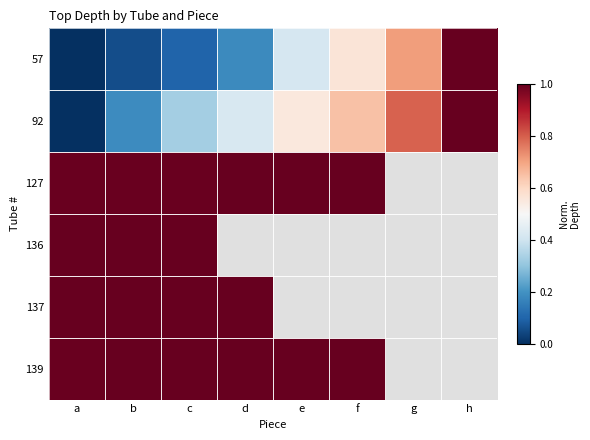

At which label does 92 reach its minimum?

a